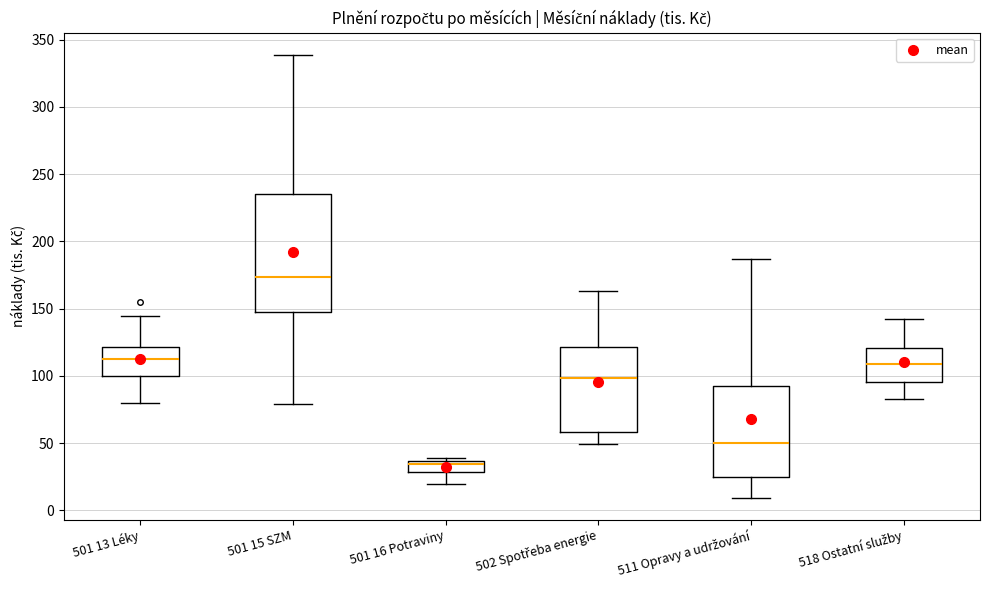

Which box's median line is the highest?

501 15 SZM